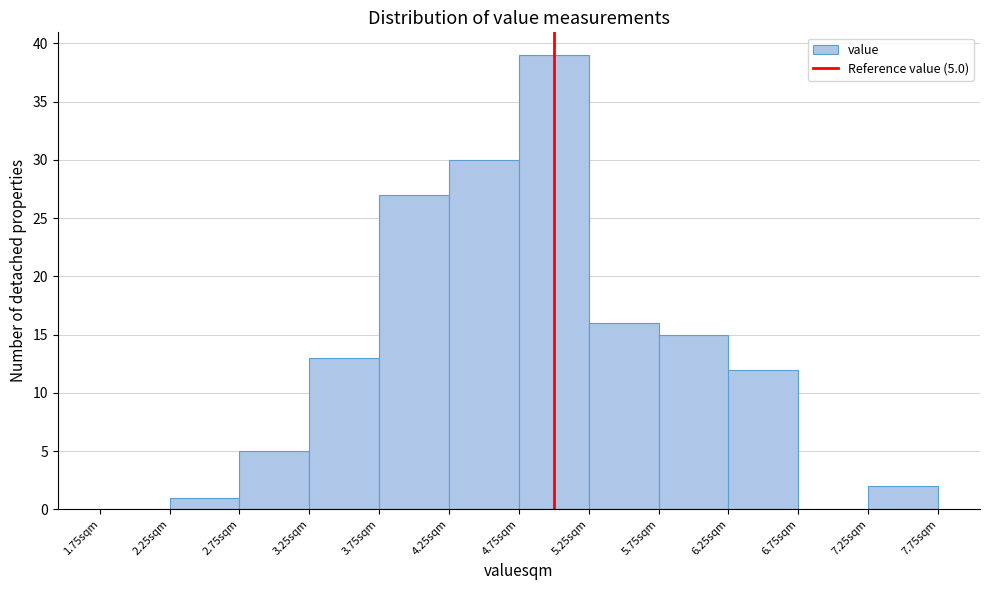

Over which range of the x-axis is the bar tallest?

4.75 to 5.25